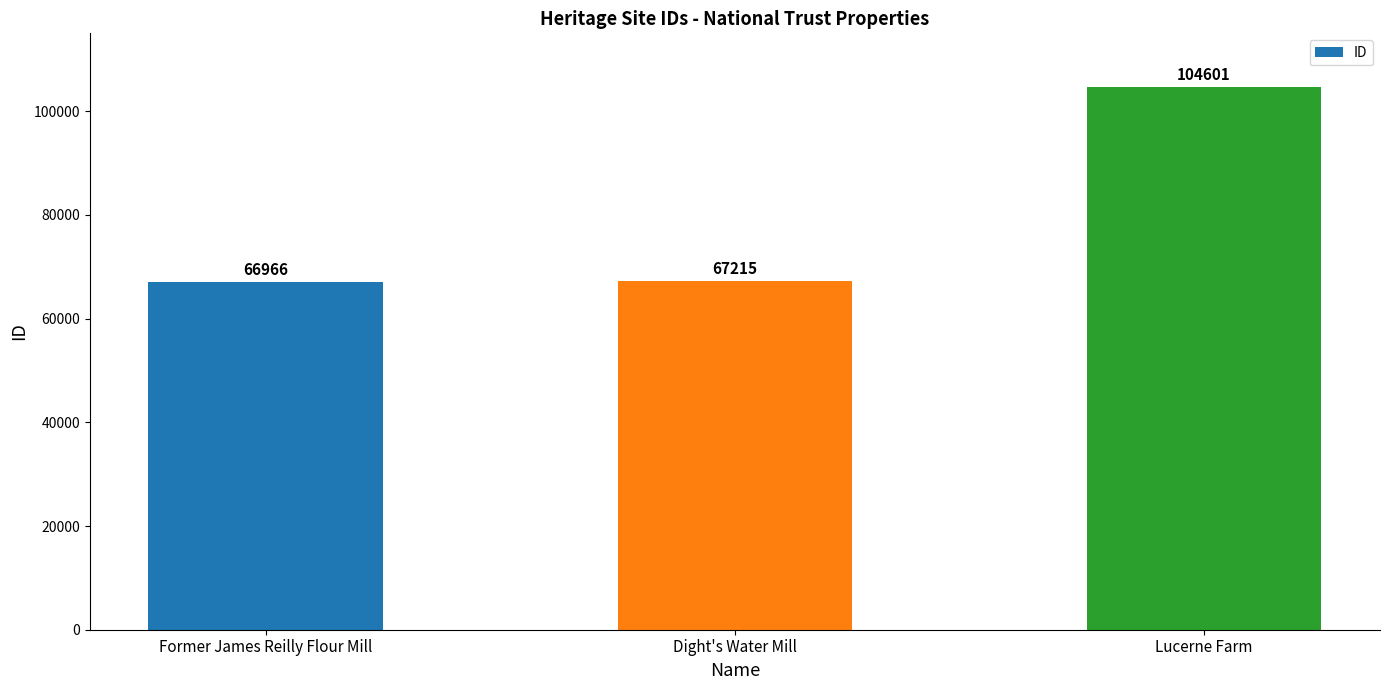

At which label is the value closest to 85783?

Dight's Water Mill